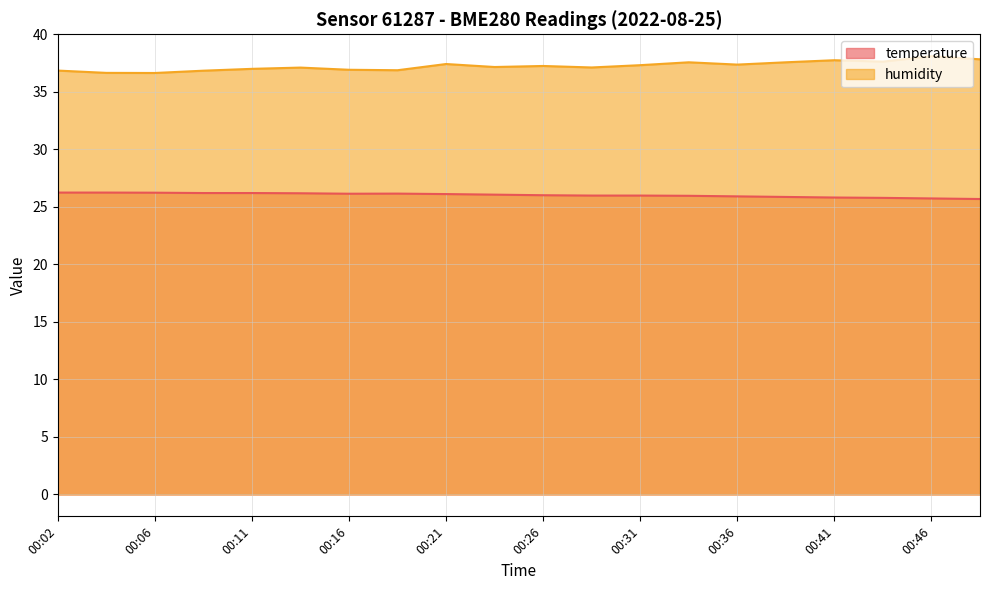

At which category does humidity reach its first local valley?

00:06